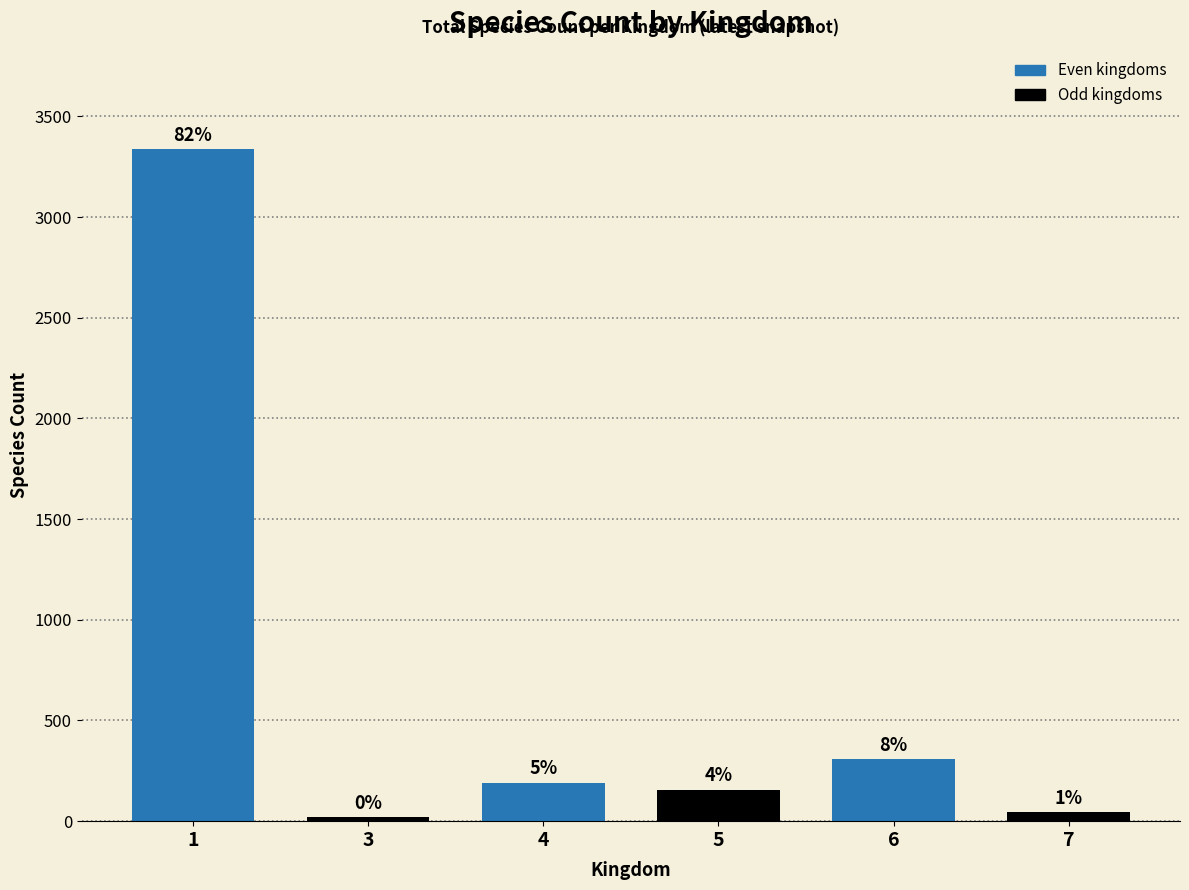

Reading right to left, transcribe all the data shown in this chart.

47	310	157	192	20	3336